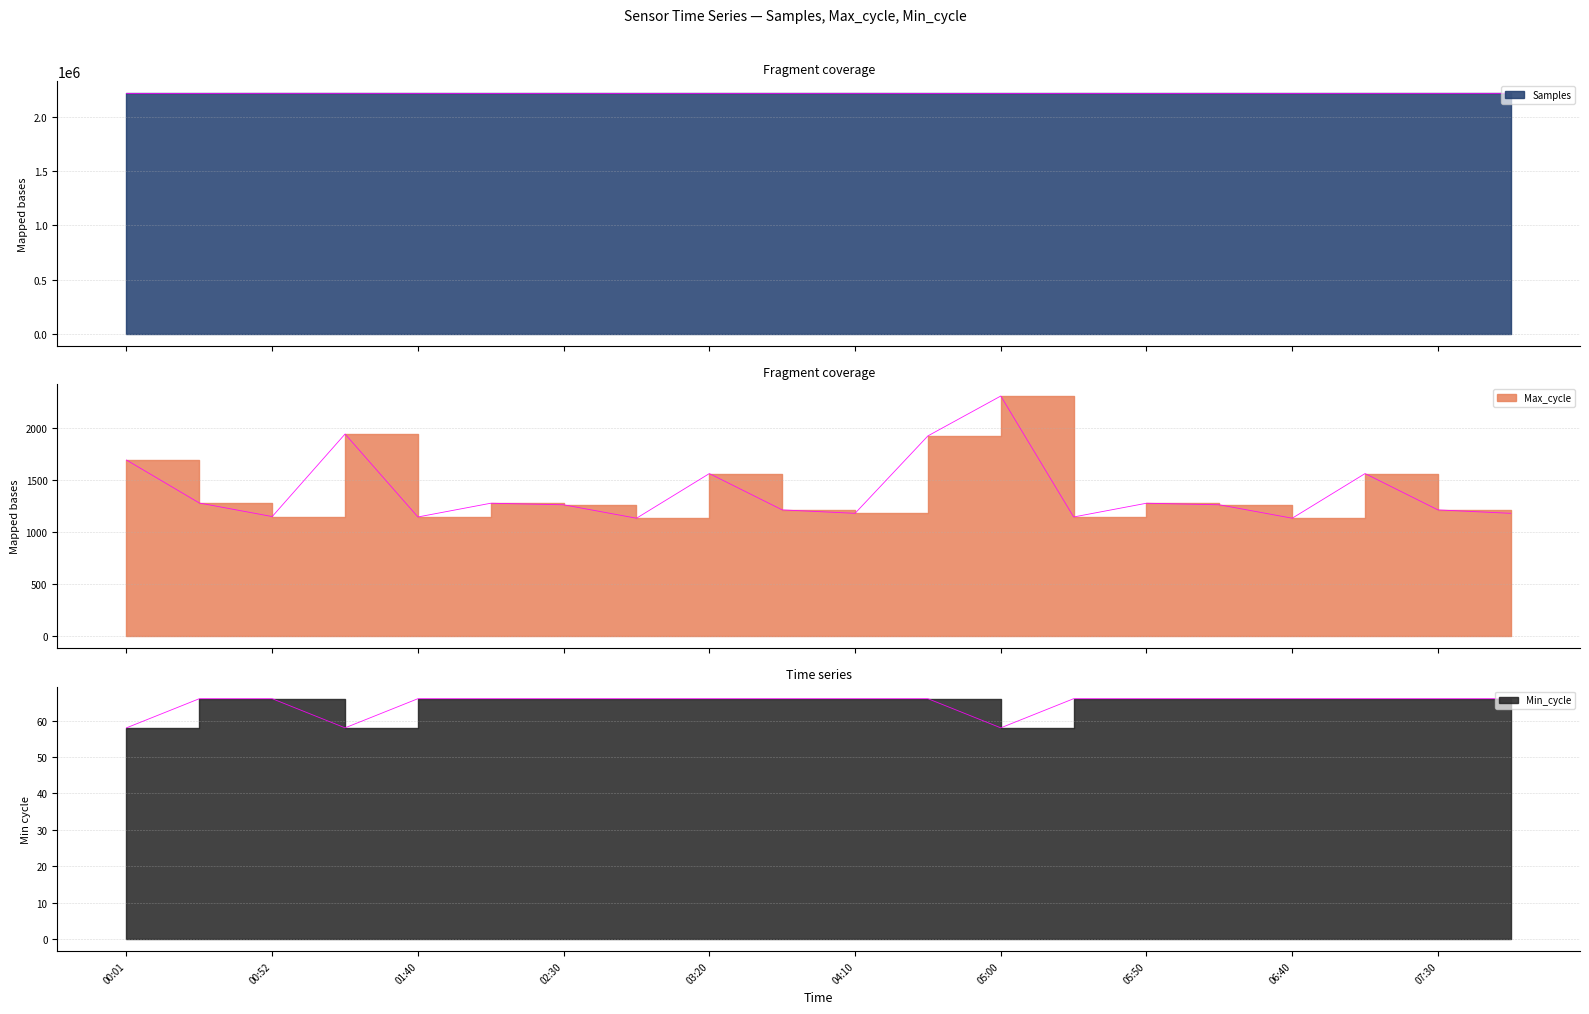

Rank the categories by Max_cycle value from lowest to highest.

02:55, 06:40, 01:40, 05:25, 00:52, 04:10, 07:55, 03:45, 07:30, 02:30, 06:15, 02:05, 05:50, 00:26, 03:20, 07:05, 00:01, 04:35, 01:16, 05:00